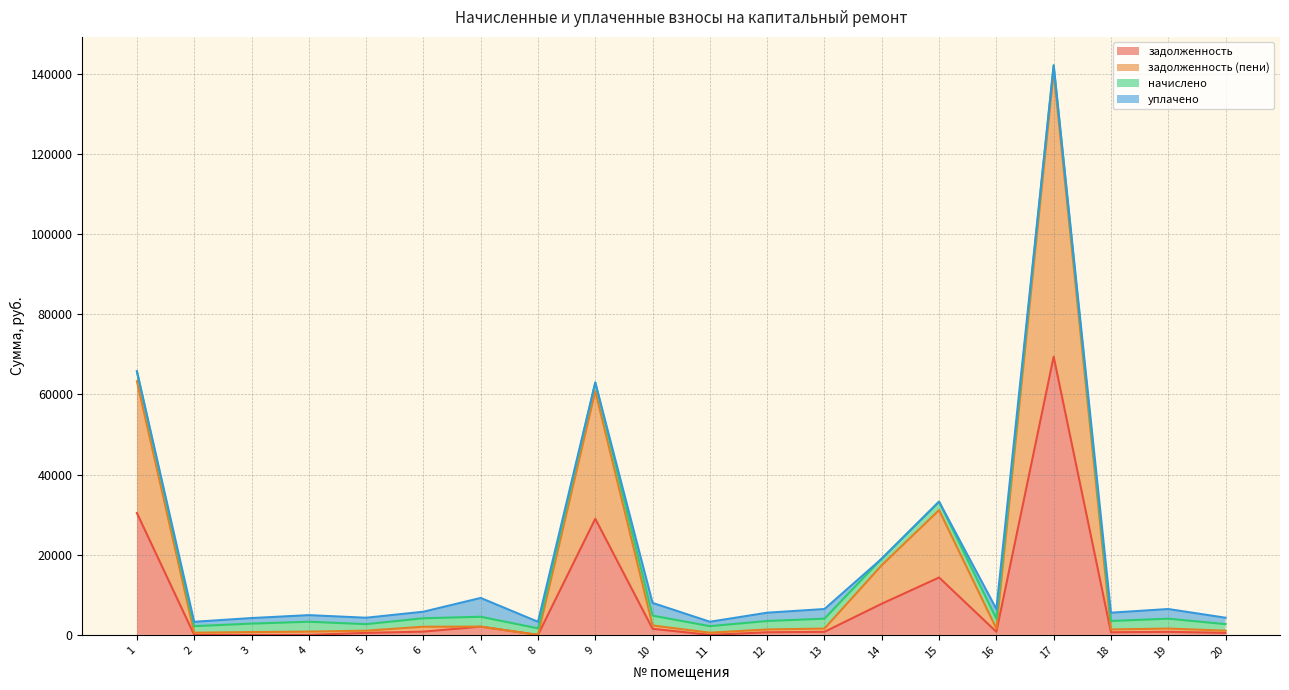

True or false: задолженность (пени) has more than 1 interior local peaks.

True